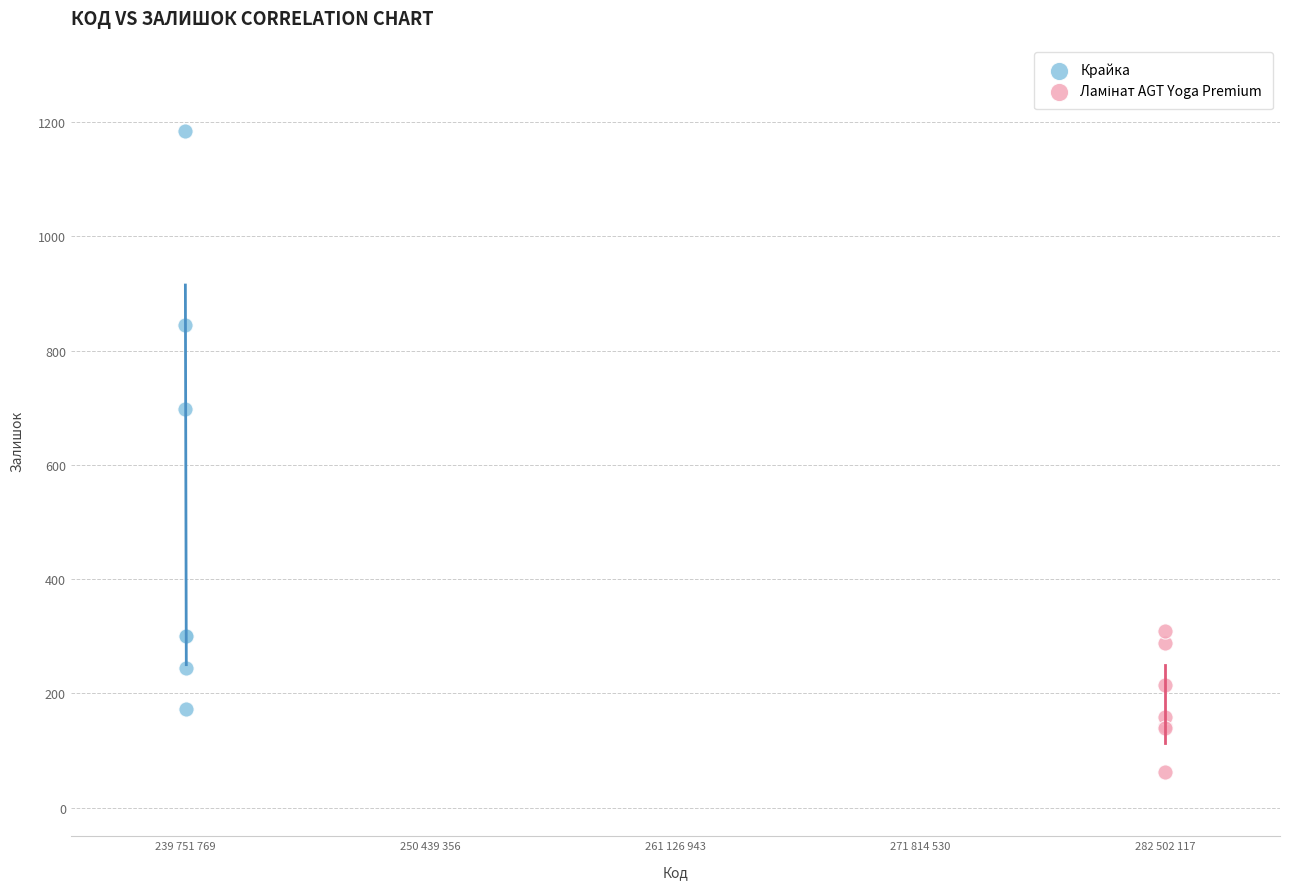

Which series has the widest spread of Y values?

Крайка